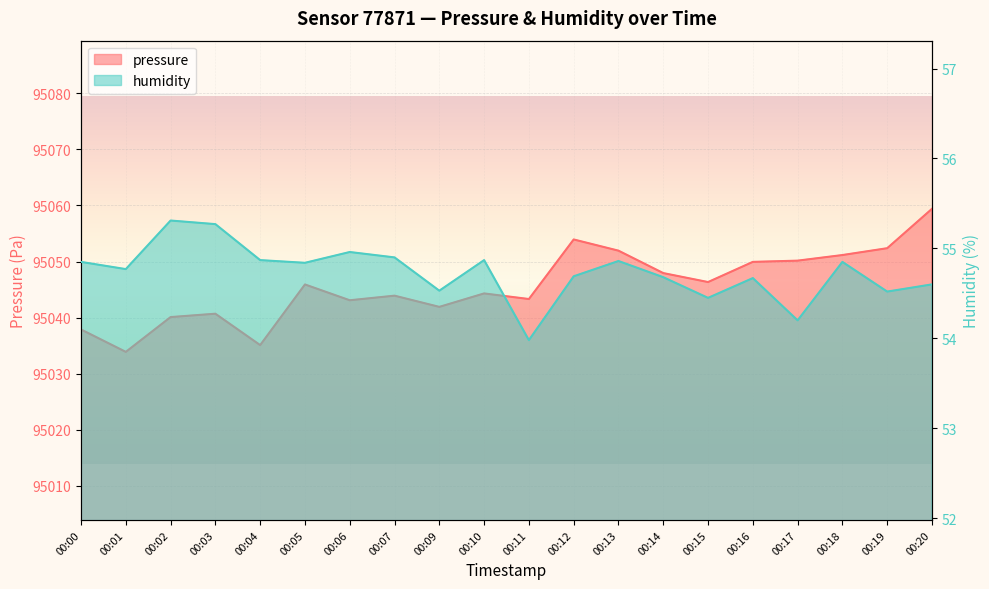

Rank the series by their maximum value, from lowest to highest.

humidity, pressure